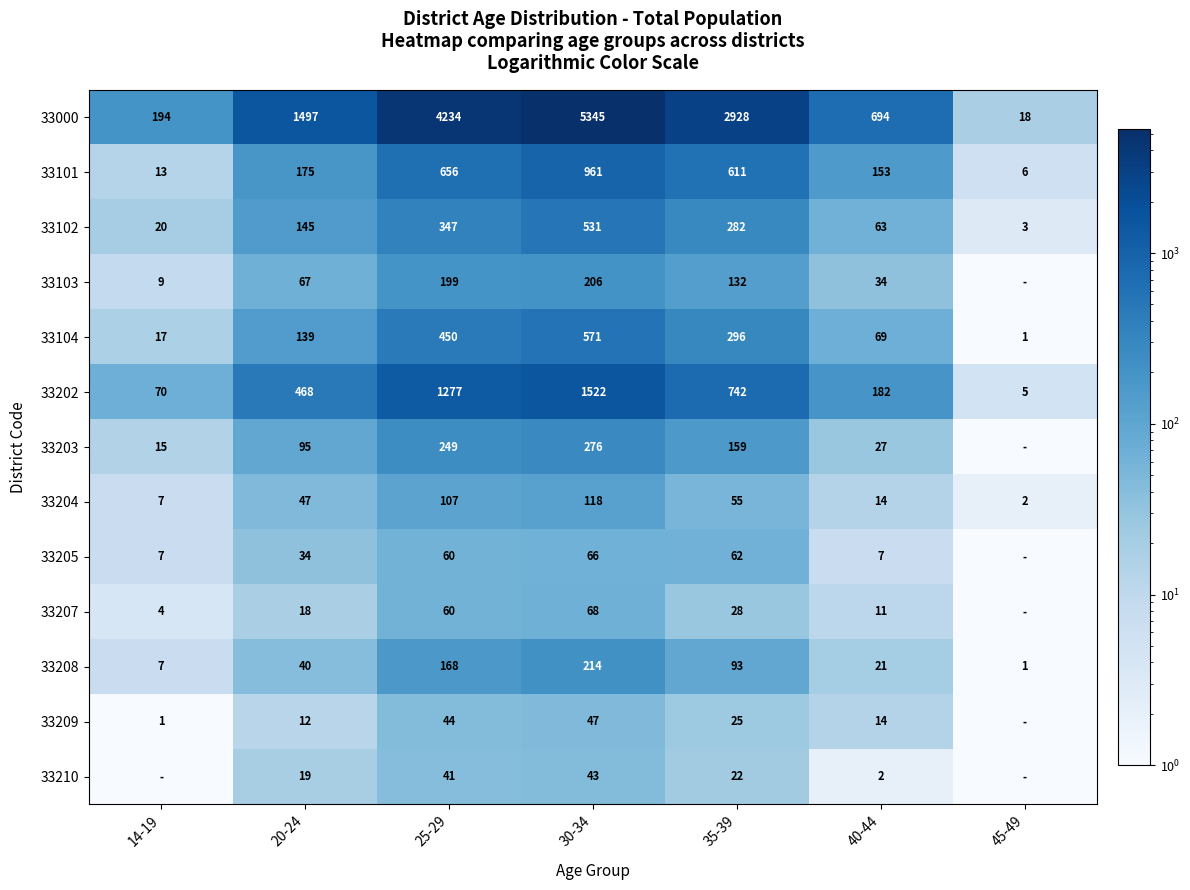

True or false: 33209 has a value of 25.0 at 35-39.

True